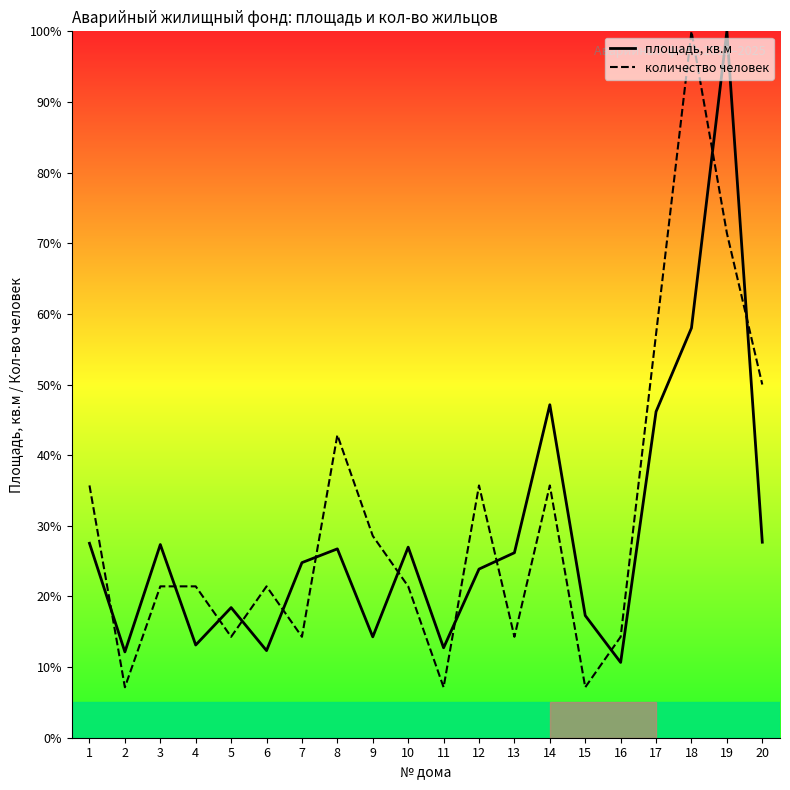

Which series has the largest range (max minus min)?

количество человек